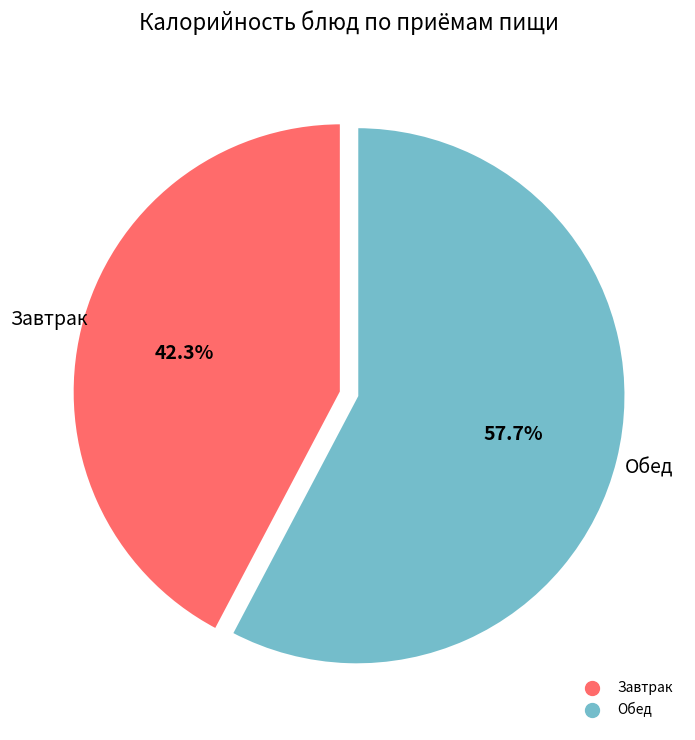

Is there a majority slice in this chart?

Yes